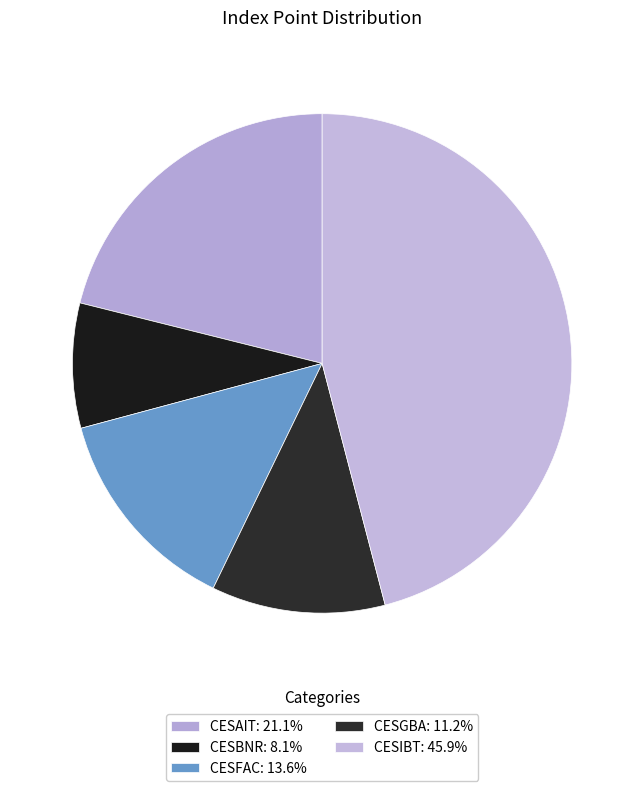

True or false: CESGBA accounts for 4% of the total.

False